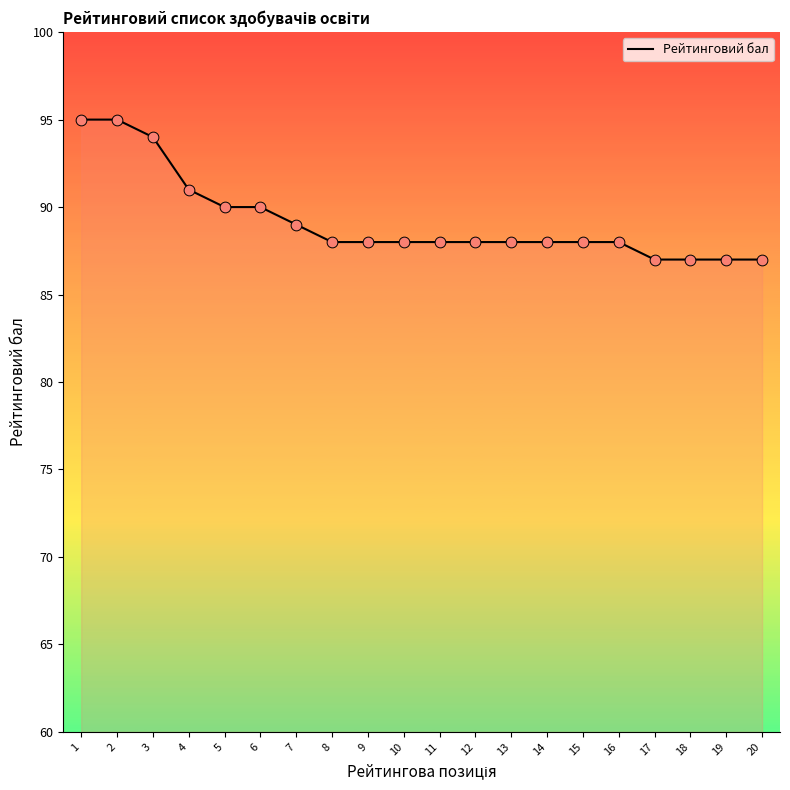

What is the ratio of the value at 12 to the value at 1?

0.9